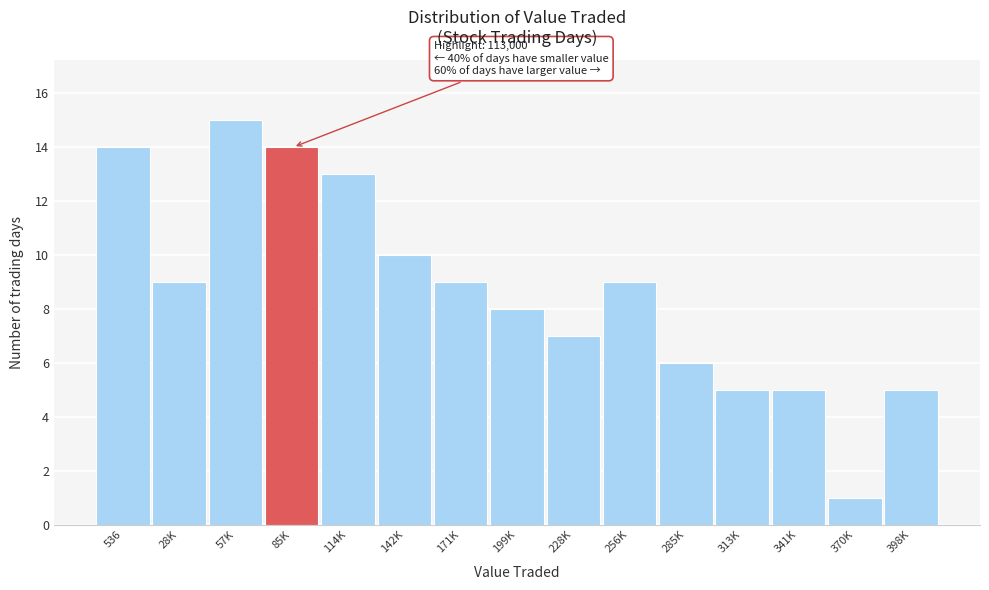

Reading left to right, what are all the values shown in this chart?

536=14	28K=9	57K=15	85K=14	114K=13	142K=10	171K=9	199K=8	228K=7	256K=9	285K=6	313K=5	341K=5	370K=1	398K=5